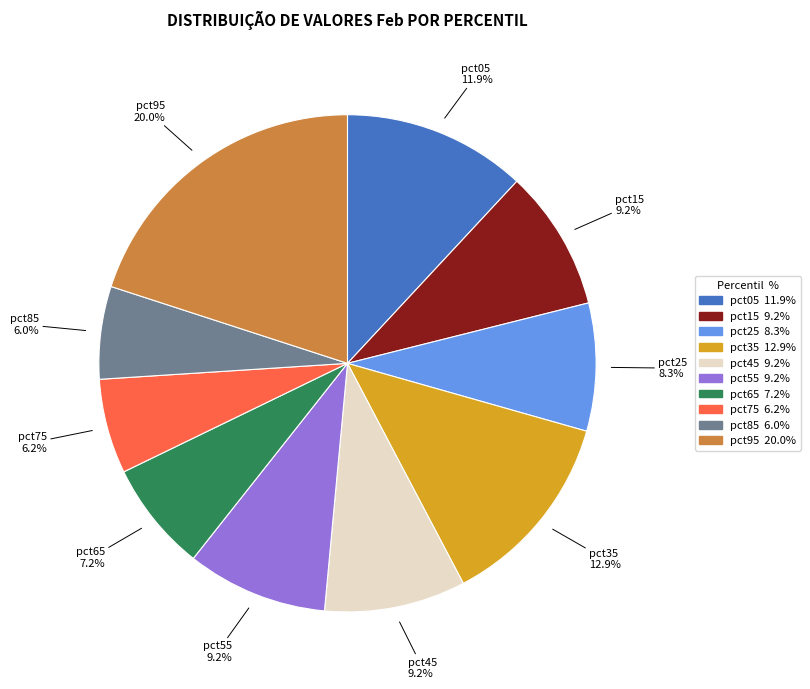

Count the number of slices in the pie.

10